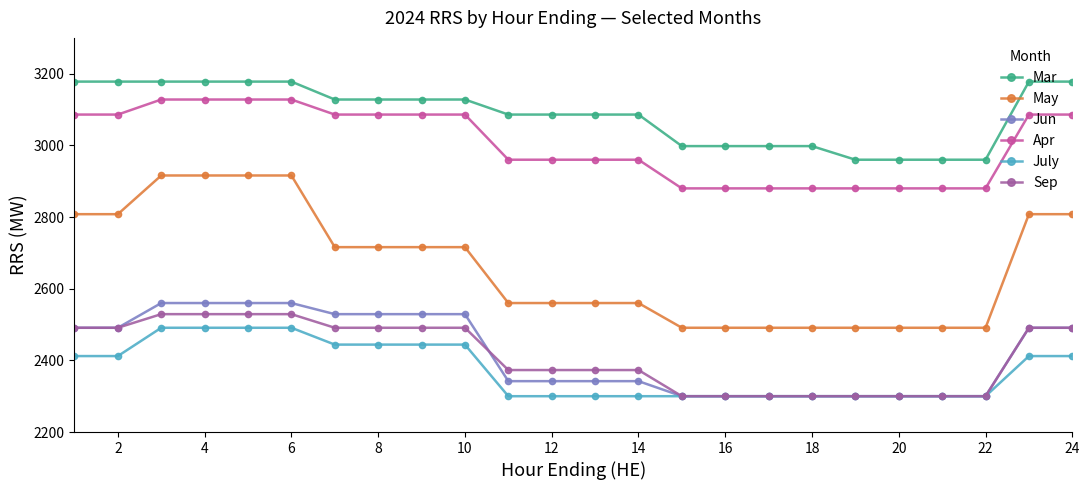

Reading left to right, transcribe all the data shown in this chart.

Mar: 3178	3178	3178	3178	3178	3178	3128	3128	3128	3128	3086	3086	3086	3086	2998	2998	2998	2998	2960	2960	2960	2960	3178	3178
May: 2808	2808	2916	2916	2916	2916	2716	2716	2716	2716	2560	2560	2560	2560	2491	2491	2491	2491	2491	2491	2491	2491	2808	2808
Jun: 2491	2491	2560	2560	2560	2560	2529	2529	2529	2529	2342	2342	2342	2342	2300	2300	2300	2300	2300	2300	2300	2300	2491	2491
Apr: 3086	3086	3128	3128	3128	3128	3086	3086	3086	3086	2960	2960	2960	2960	2880	2880	2880	2880	2880	2880	2880	2880	3086	3086
July: 2412	2412	2491	2491	2491	2491	2444	2444	2444	2444	2300	2300	2300	2300	2300	2300	2300	2300	2300	2300	2300	2300	2412	2412
Sep: 2491	2491	2529	2529	2529	2529	2491	2491	2491	2491	2373	2373	2373	2373	2300	2300	2300	2300	2300	2300	2300	2300	2491	2491